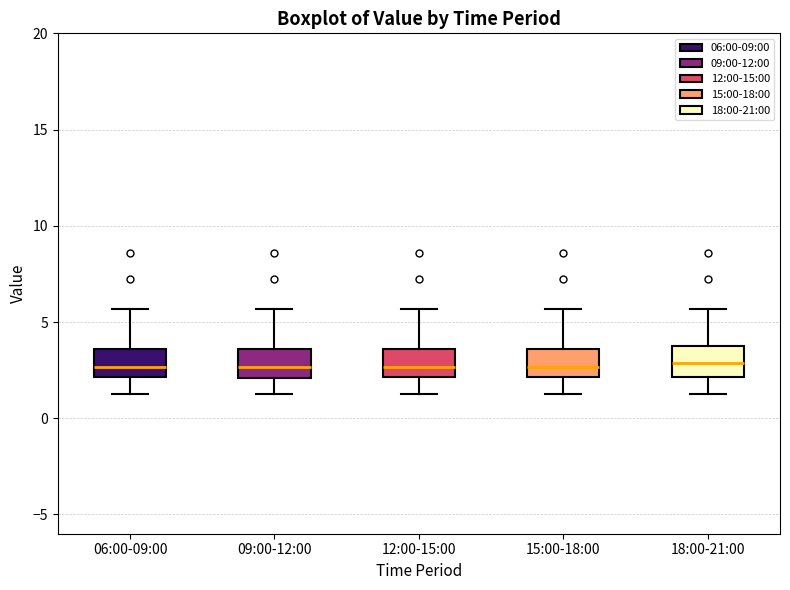

Reading left to right, transcribe this box plot: for each box, give where its median line is, the range the box spans, and where its two whiskers end, as read against the y-axis. The values are not printed on the chart, so give them approximately, as read against the axis.

06:00-09:00: median 2.5, box 2.0 to 3.5, whiskers 1.5 to 5.5
09:00-12:00: median 2.5, box 2.0 to 3.5, whiskers 1.5 to 5.5
12:00-15:00: median 2.5, box 2.0 to 3.5, whiskers 1.5 to 5.5
15:00-18:00: median 2.5, box 2.0 to 3.5, whiskers 1.5 to 5.5
18:00-21:00: median 3.0, box 2.0 to 4.0, whiskers 1.5 to 5.5